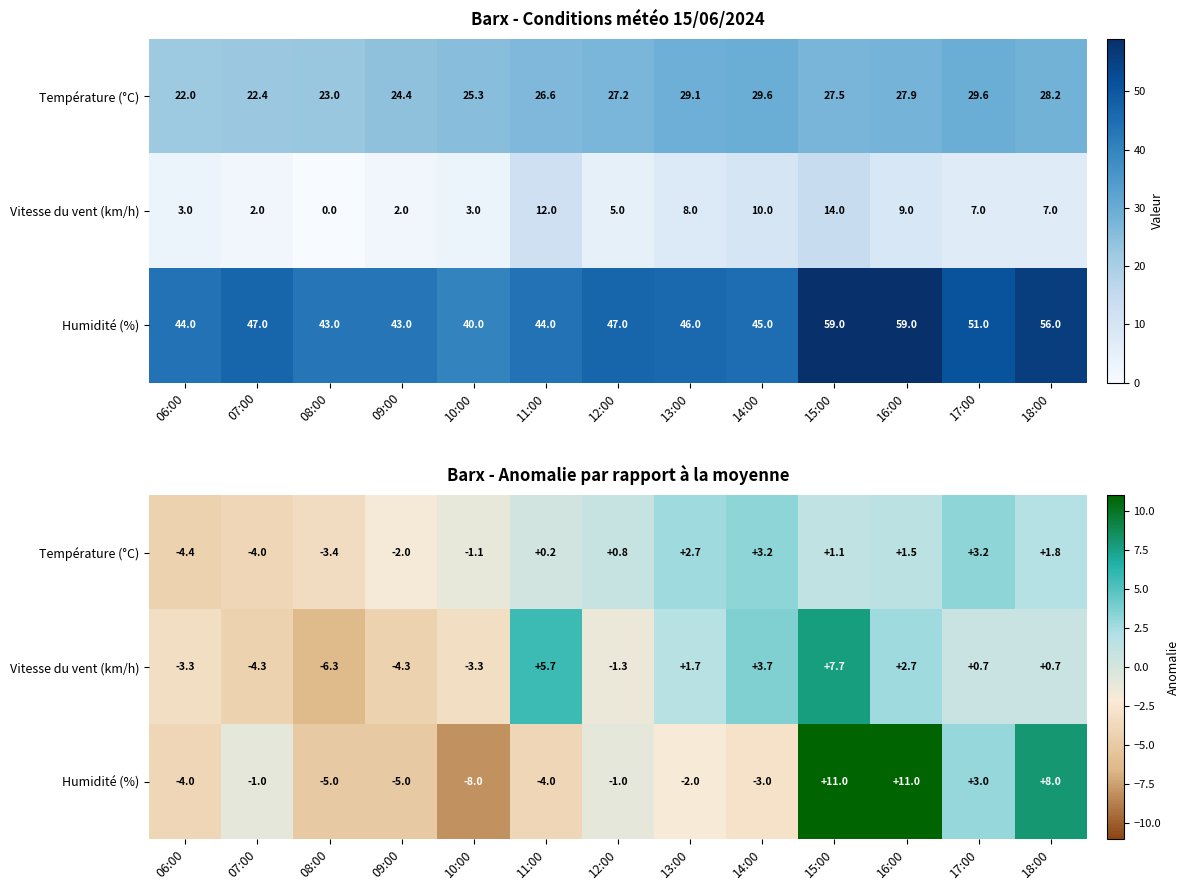

Which series changed the most between 08:00 and 16:00?

Humidité (%)